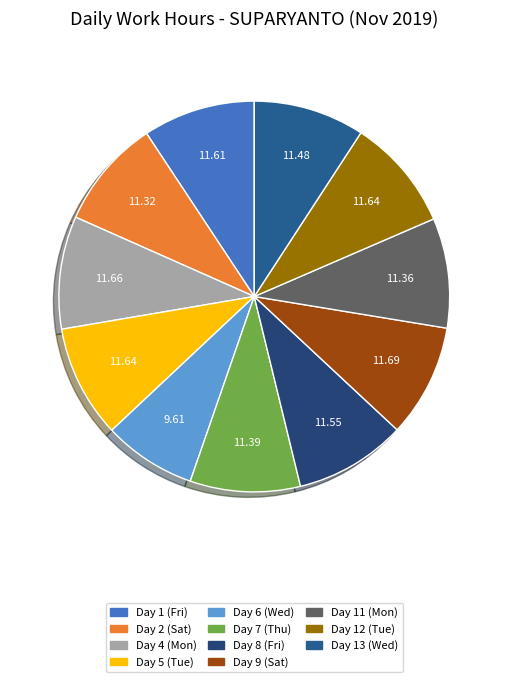

Does any single category account for the majority?

No